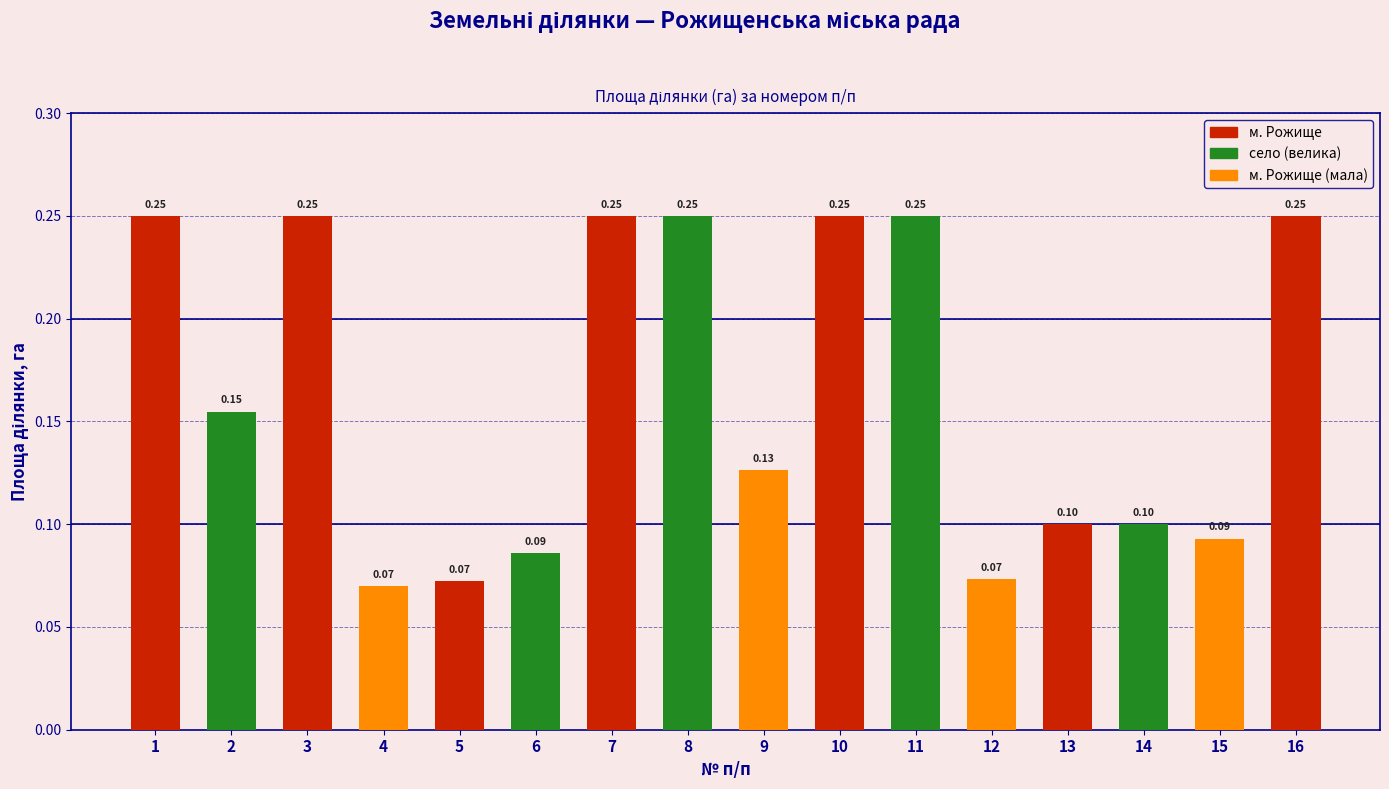

What is the sum of all values?

2.6